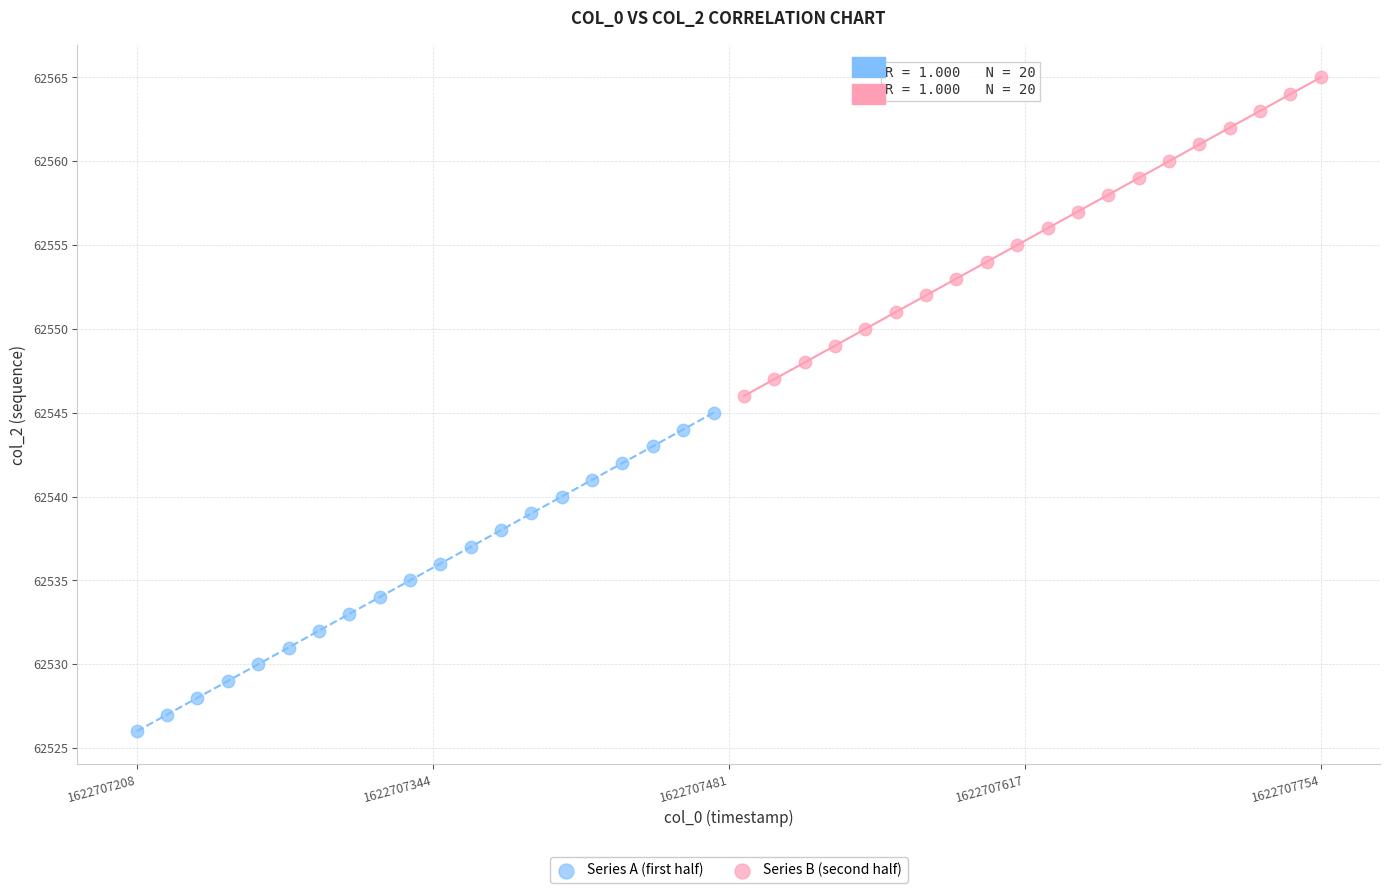

Which series contains the lowest Y value?

Series A (first half)